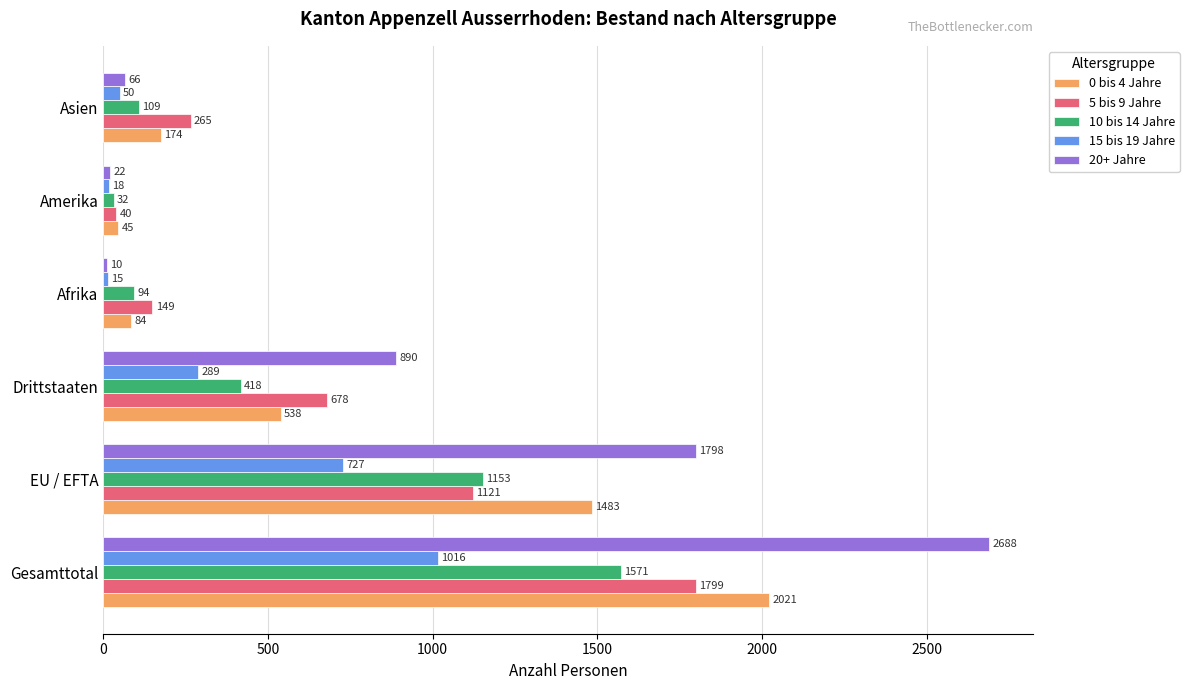

At which label is 5 bis 9 Jahre closest to 919?

EU / EFTA